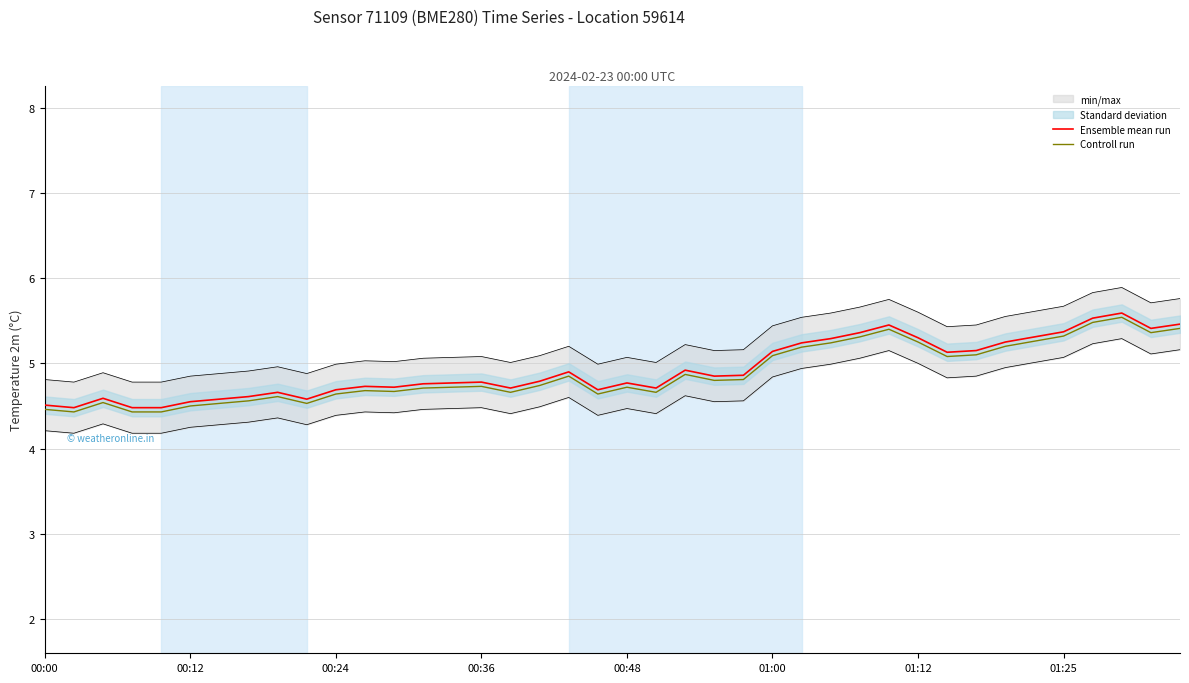

The Ensemble mean run series shows 4.7 at 16. True or false?

True